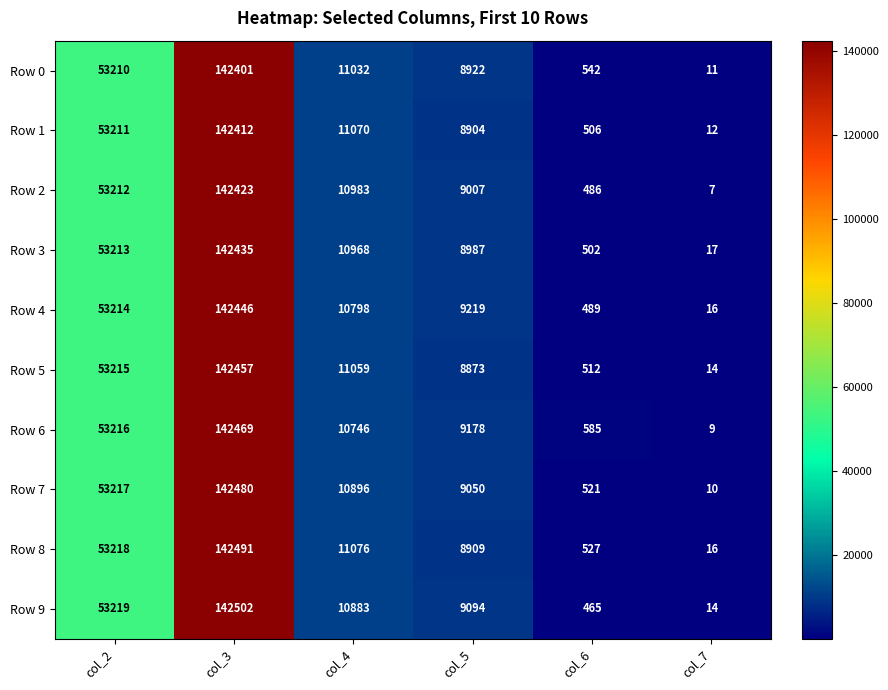

What is the difference between the second highest and second lowest values in the Row 5 series?

52703